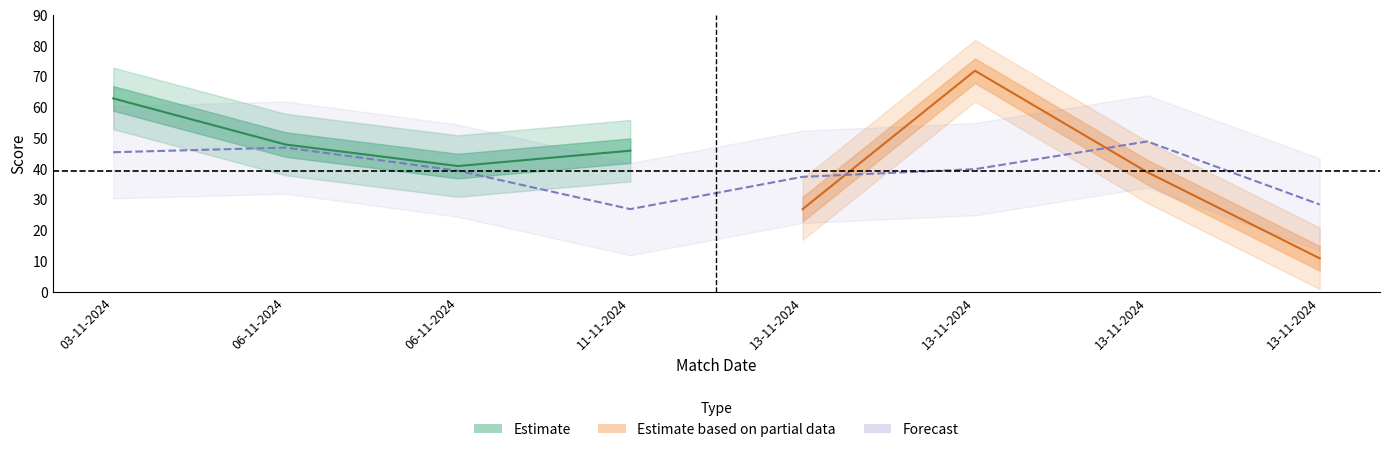

At which category does Away Score reach its first local valley?

11-11-2024